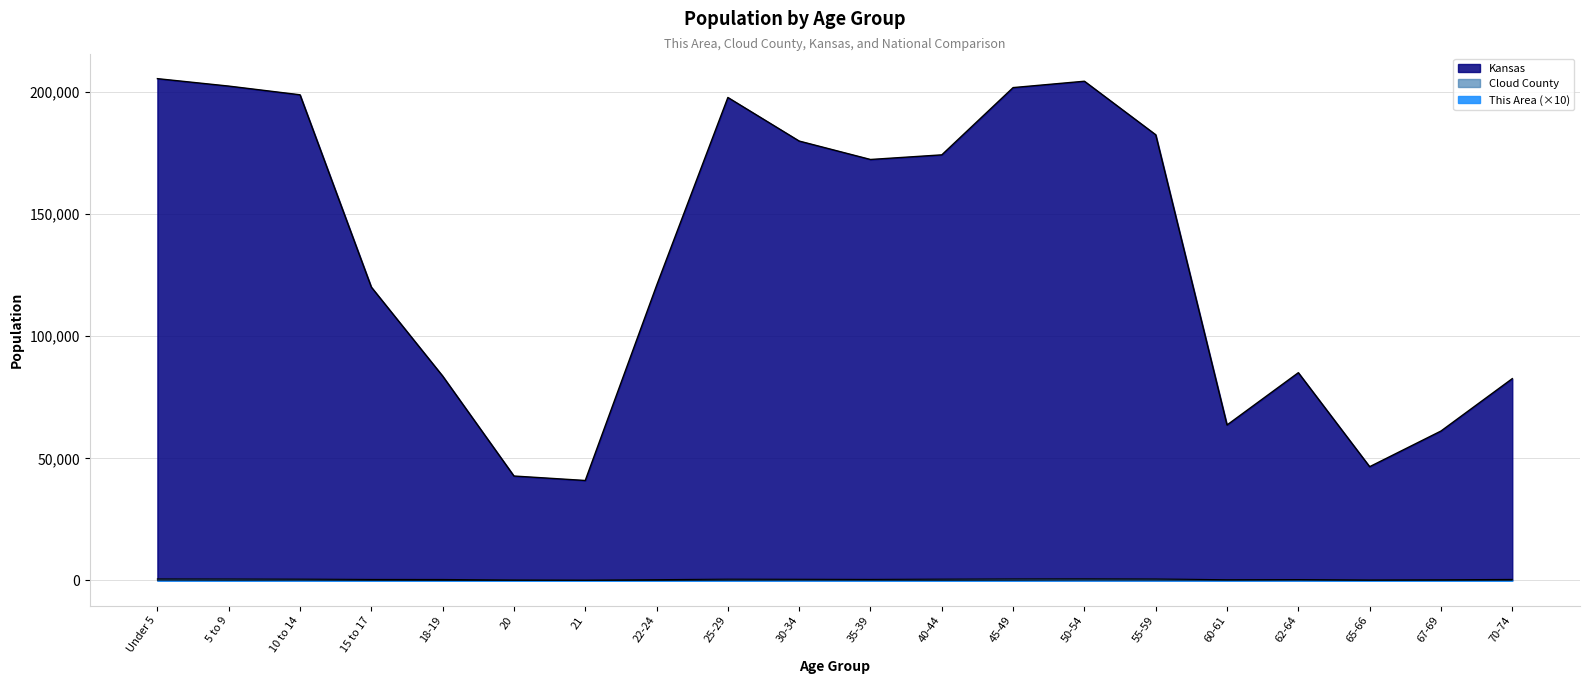

Rank the series at 10 to 14 from highest to lowest value.

Kansas, Cloud County, This Area